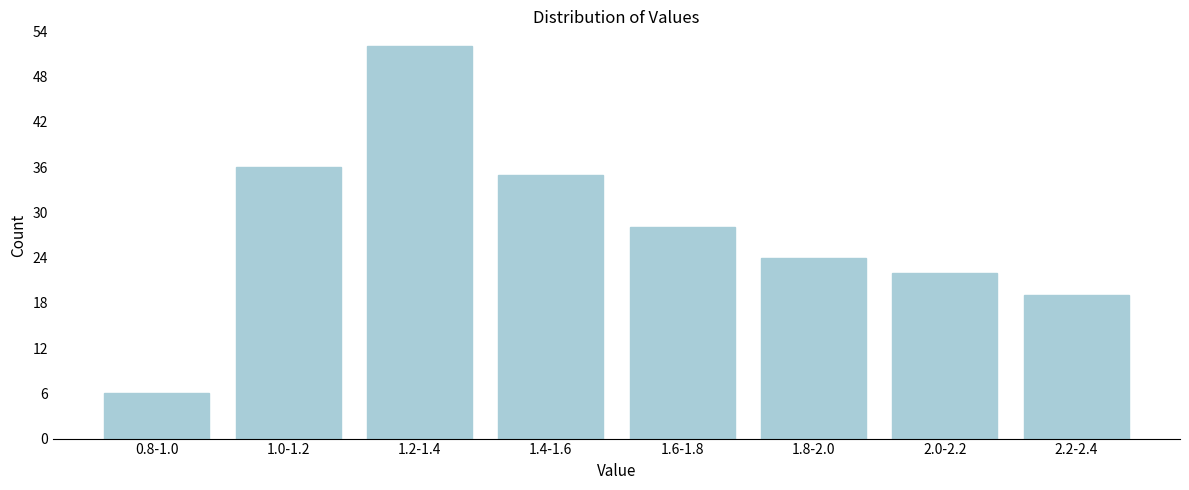

Reading left to right, transcribe all the data shown in this chart.

6	36	52	35	28	24	22	19